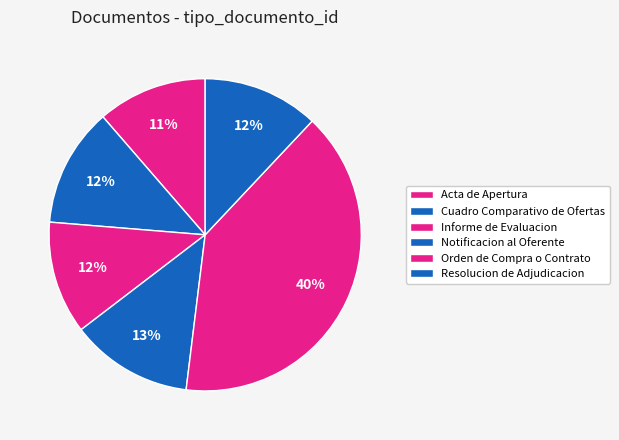

Count the number of slices in the pie.

6